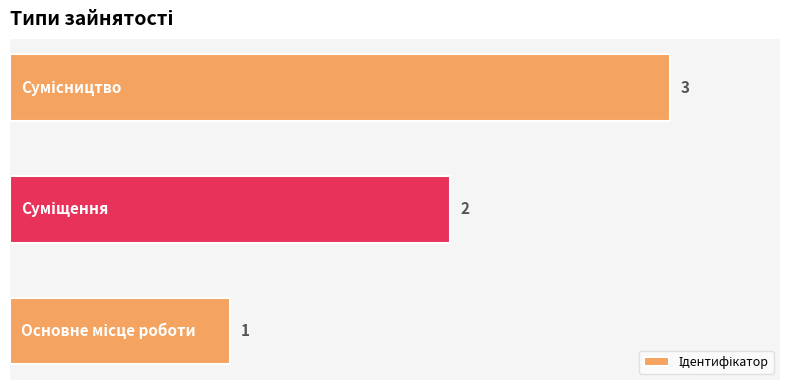

What is the maximum value shown in the chart?

3